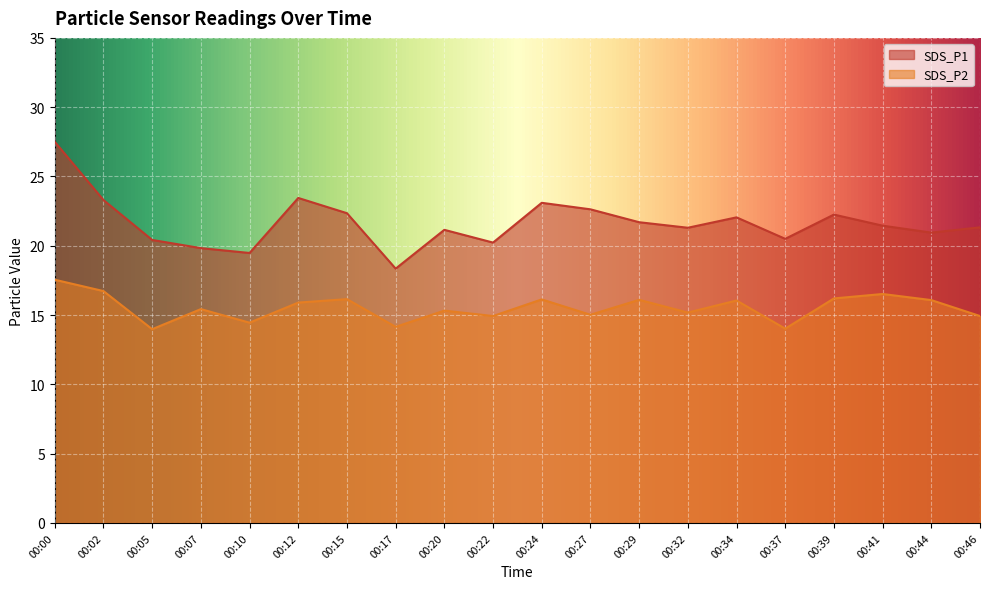

At which label does SDS_P1 first exceed 21?

00:00